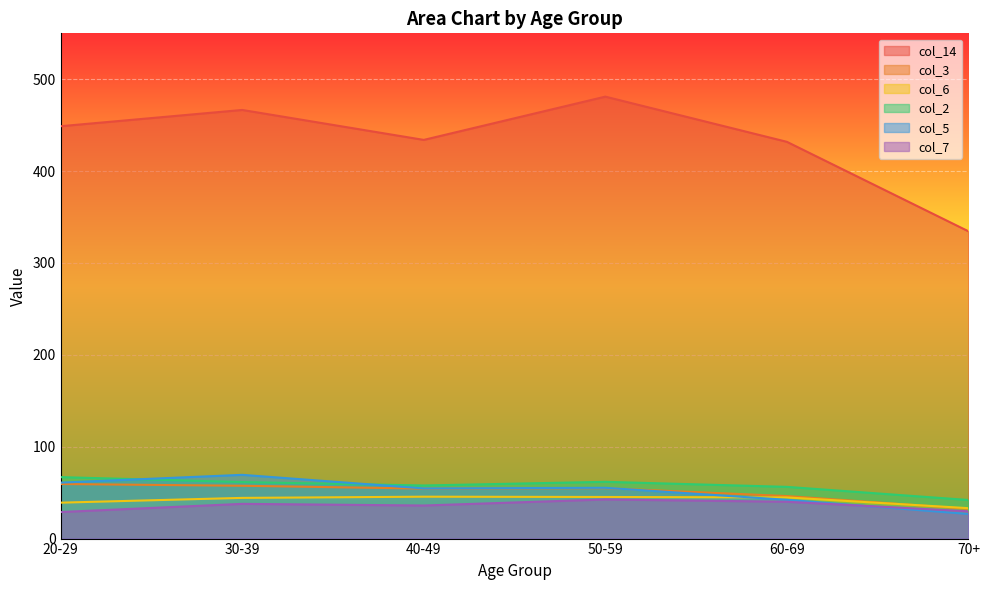

Where is the first local maximum for col_3?

50-59